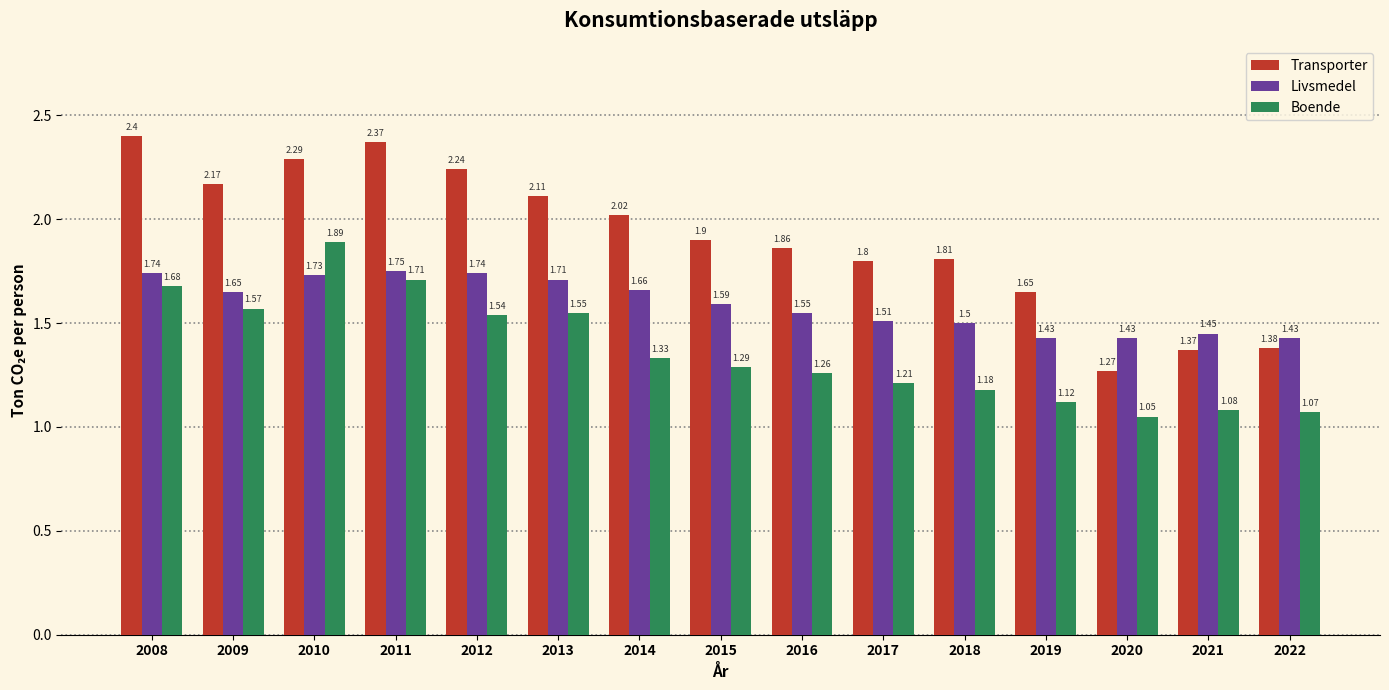

Rank the series by their average value, from highest to lowest.

Transporter, Livsmedel, Boende